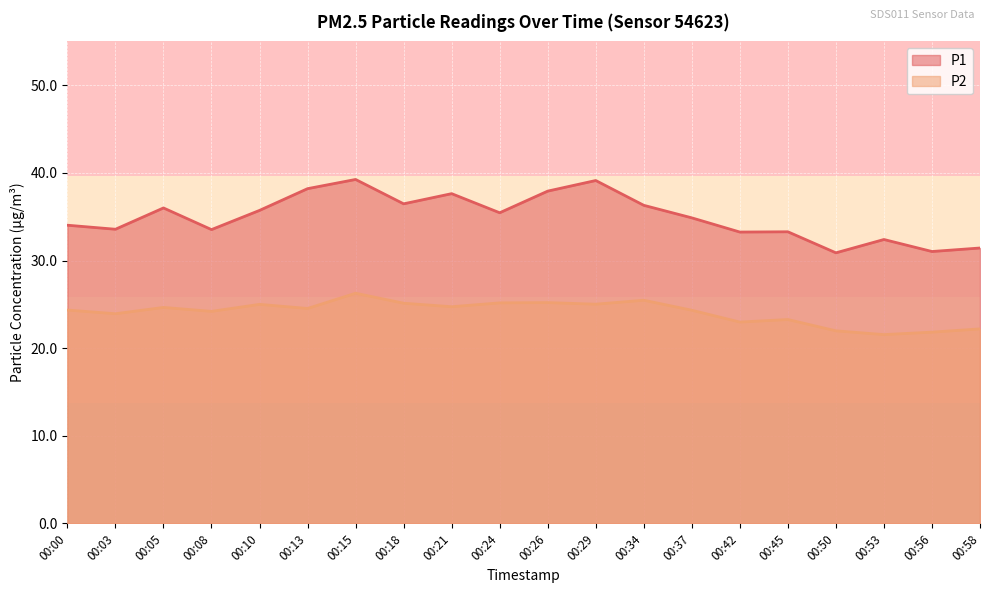

At which label does P1 reach its peak?

00:15